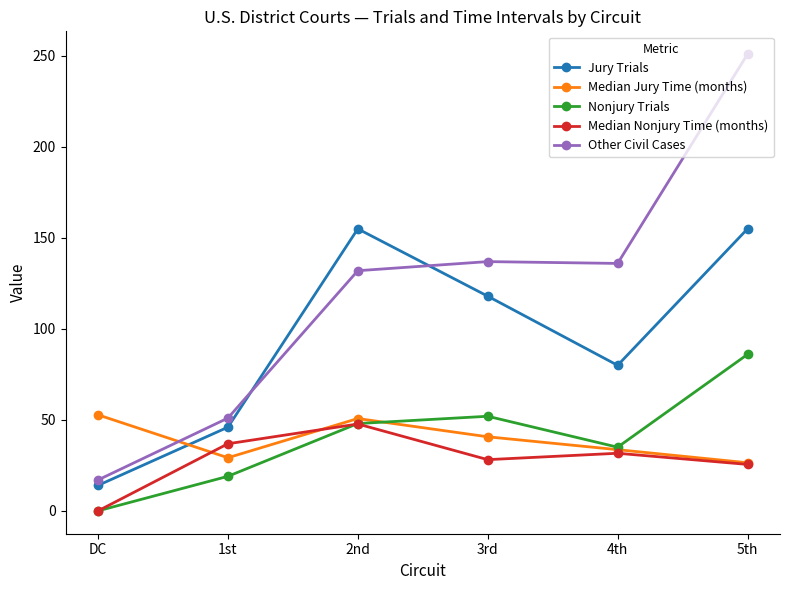

Does the chart display data point markers on the line(s)?

Yes